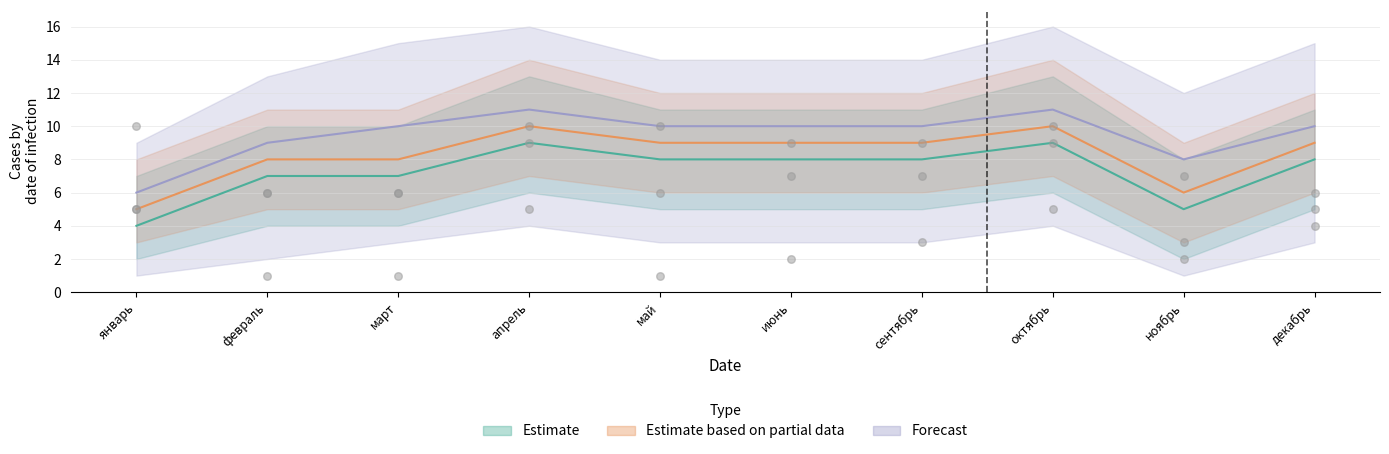

Is the value of Forecast at апрель greater than the value of Estimate at сентябрь?

Yes